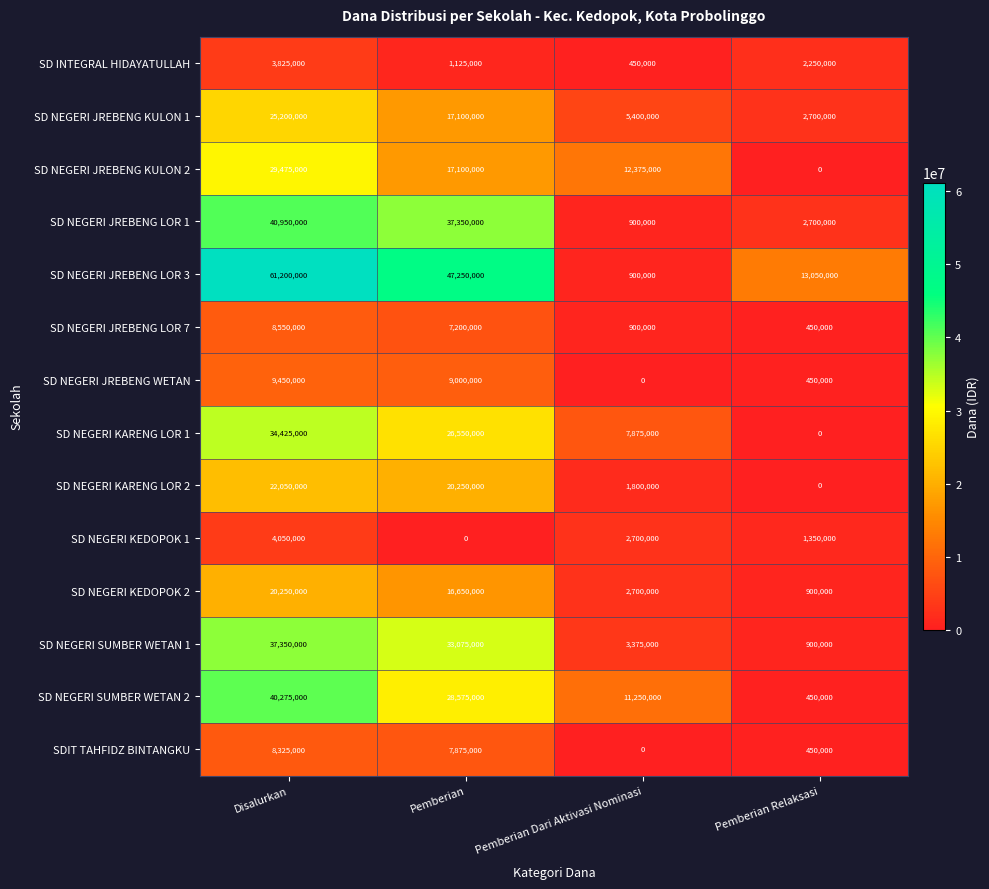

How many SD INTEGRAL HIDAYATULLAH values are between 1125000 and 3825000?

3